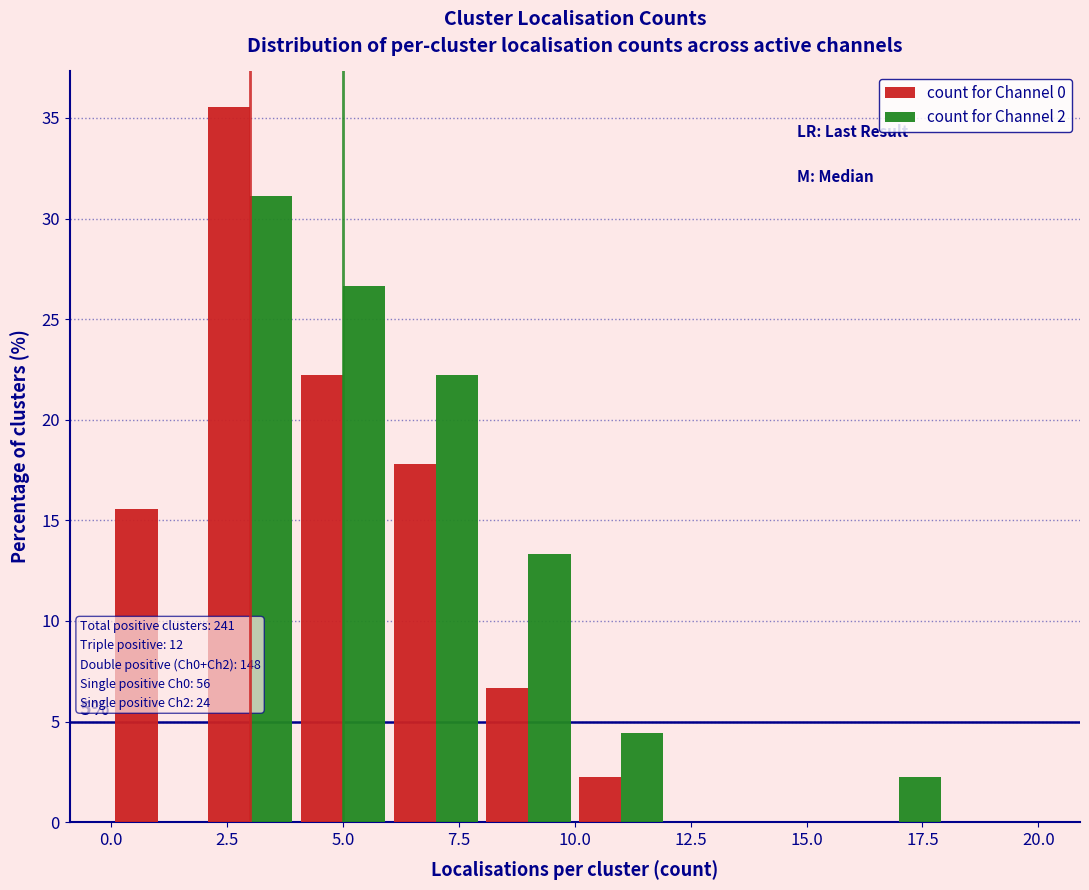

In the count for Channel 0 series, which range on the x-axis has the tallest bar?

2 to 4